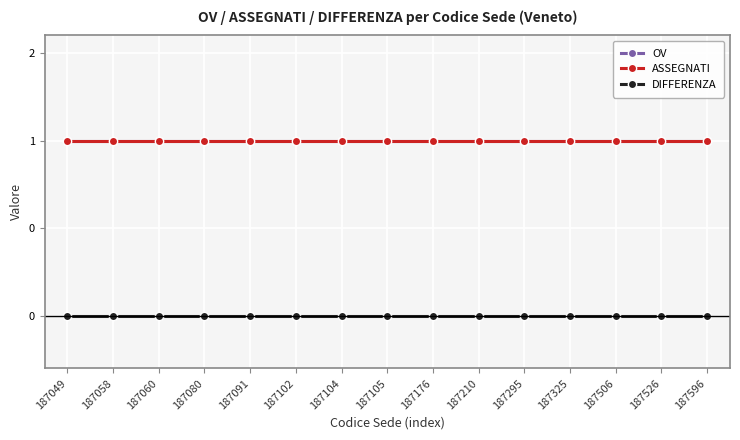

Does the chart display data point markers on the line(s)?

Yes